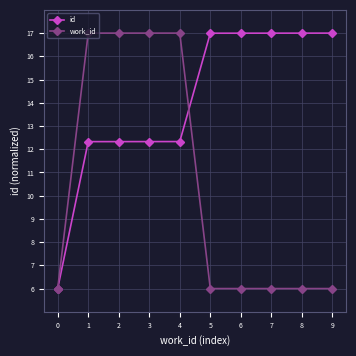

How many categories are shown in the chart?

10